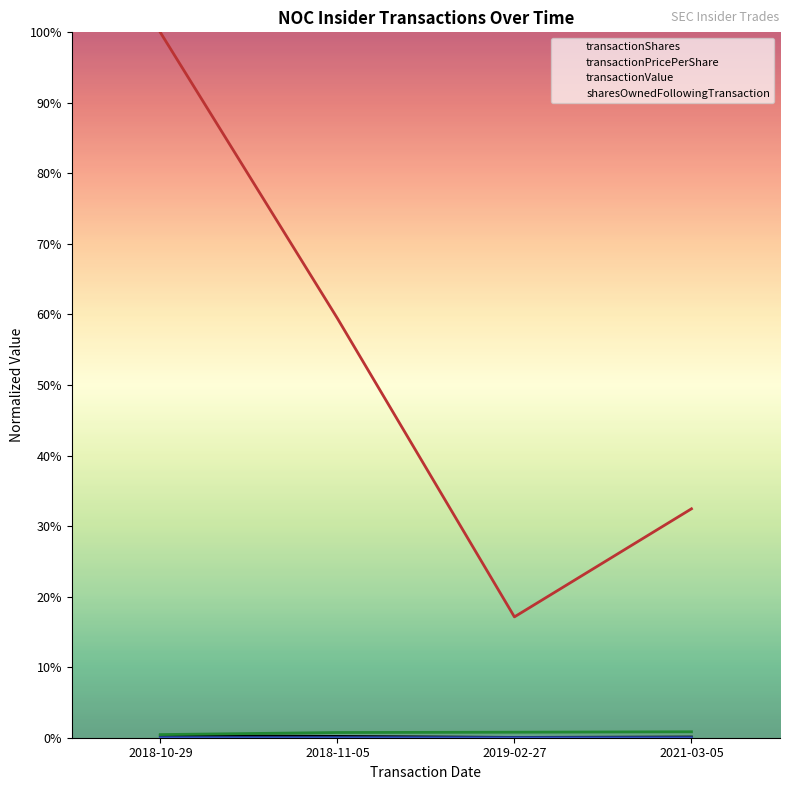

Reading left to right, transcribe all the data shown in this chart.

transactionShares: 2018-10-29=0.0	2018-11-05=0.0	2019-02-27=0.0	2021-03-05=0.0
transactionPricePerShare: 2018-10-29=0.0	2018-11-05=0.0	2019-02-27=0.0	2021-03-05=0.0
transactionValue: 2018-10-29=1.0	2018-11-05=0.6	2019-02-27=0.2	2021-03-05=0.3
sharesOwnedFollowingTransaction: 2018-10-29=0.0	2018-11-05=0.0	2019-02-27=0.0	2021-03-05=0.0